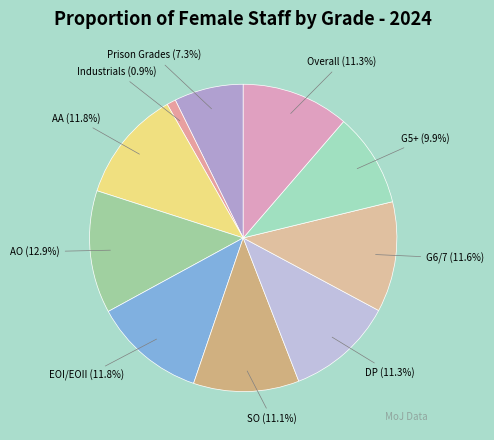

Between AA and Prison Grades, which is larger?

AA